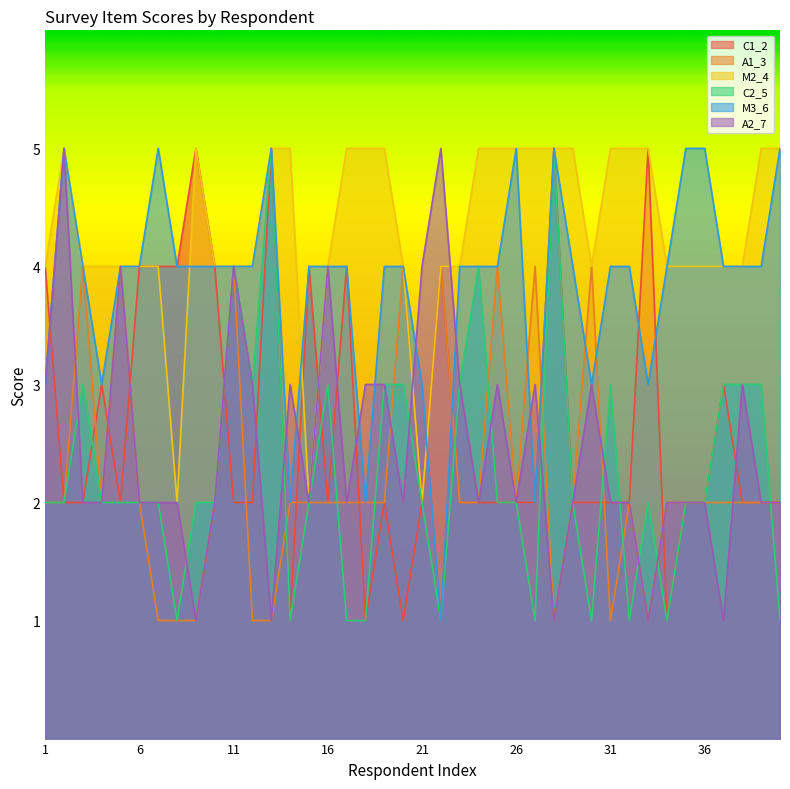

List the labels in order of C1_2 value, smallest first.

14, 18, 20, 34, 2, 3, 5, 11, 12, 16, 19, 21, 23, 24, 25, 26, 27, 29, 30, 31, 32, 35, 36, 38, 39, 40, 4, 37, 1, 6, 7, 8, 10, 15, 17, 22, 9, 13, 28, 33